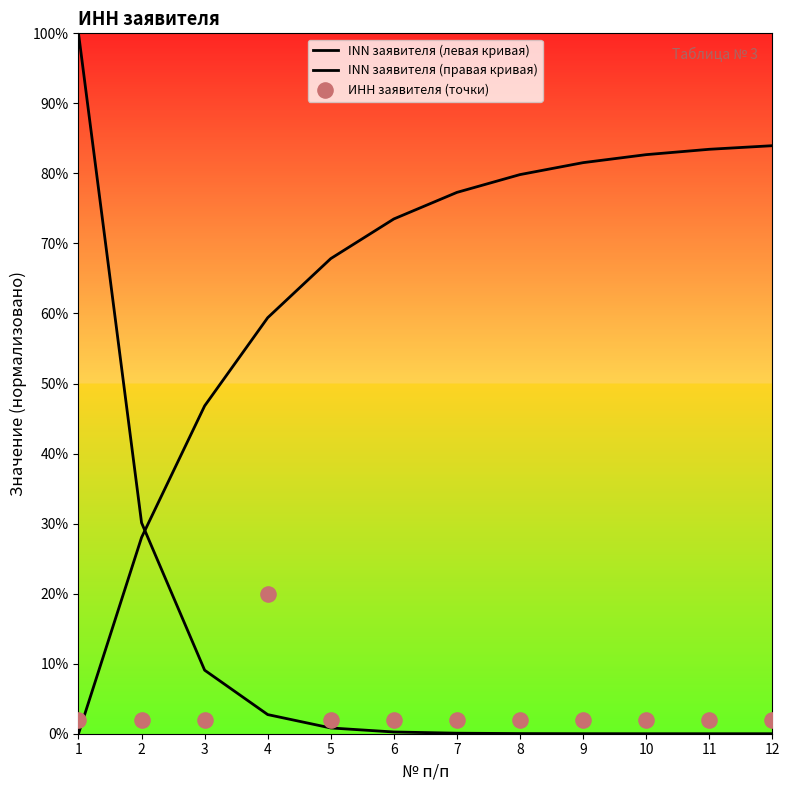

Which series has the widest spread of Y values?

INN заявителя (левая кривая)